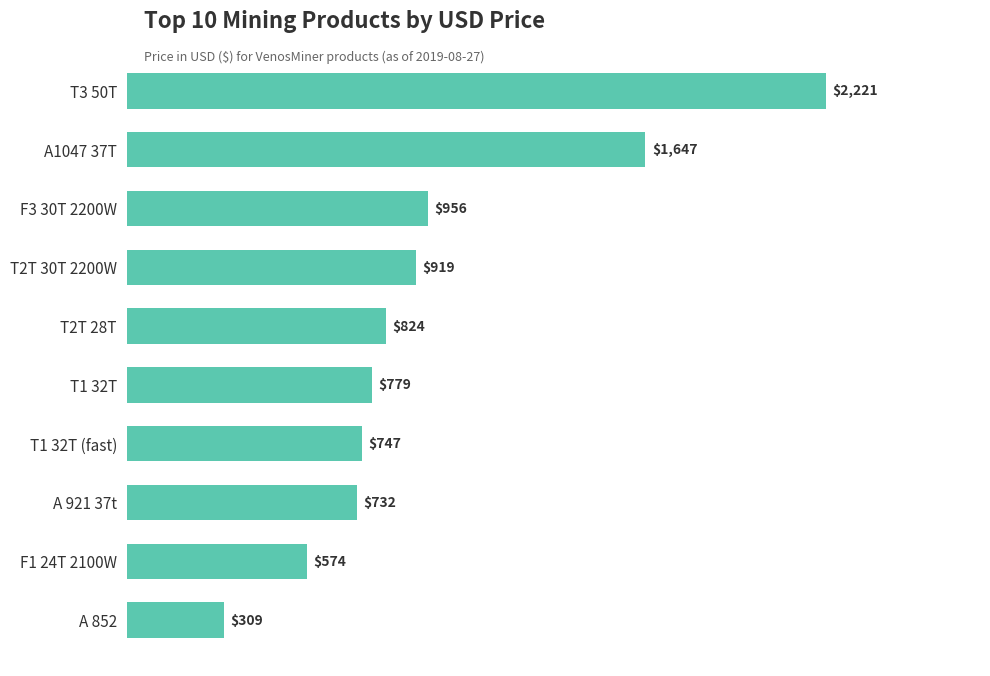

Rank the categories by value from highest to lowest.

T3 50T, A1047 37T, F3 30T 2200W, T2T 30T 2200W, T2T 28T, T1 32T, T1 32T (fast), A 921 37t, F1 24T 2100W, A 852